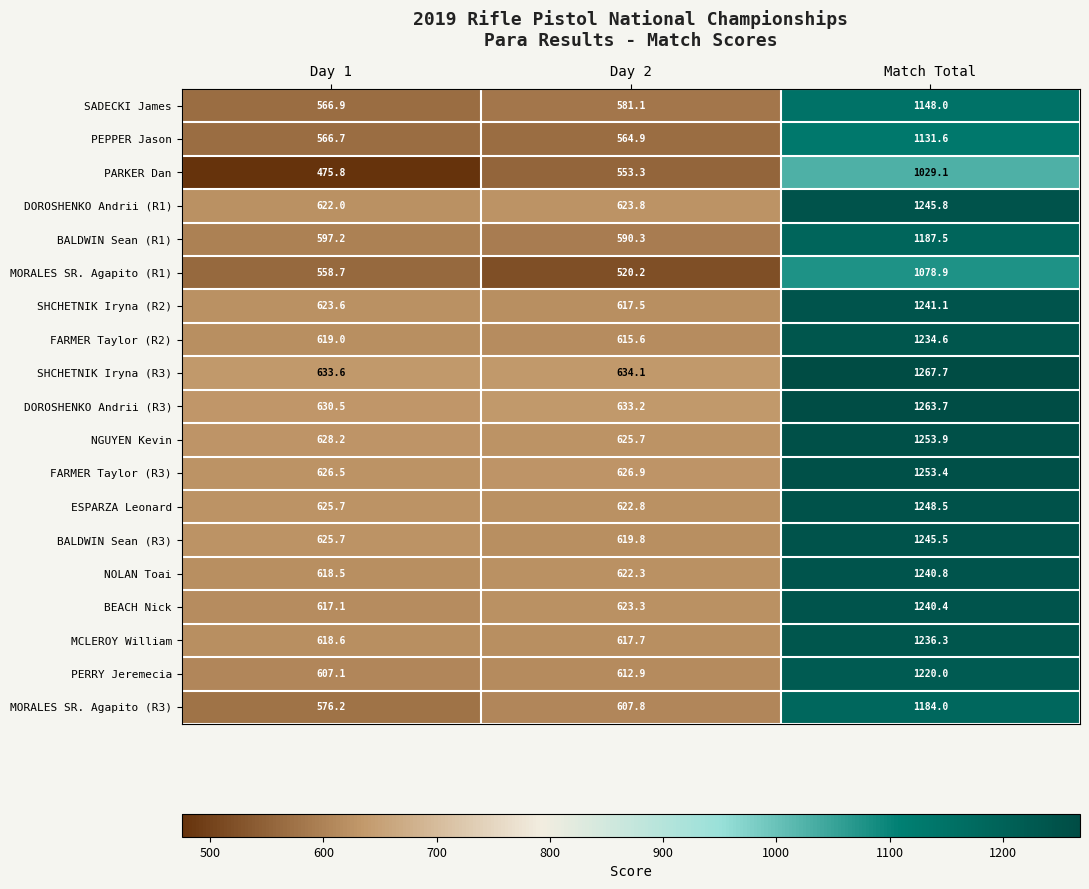

What is the total value across all series at Day 1?

11437.6